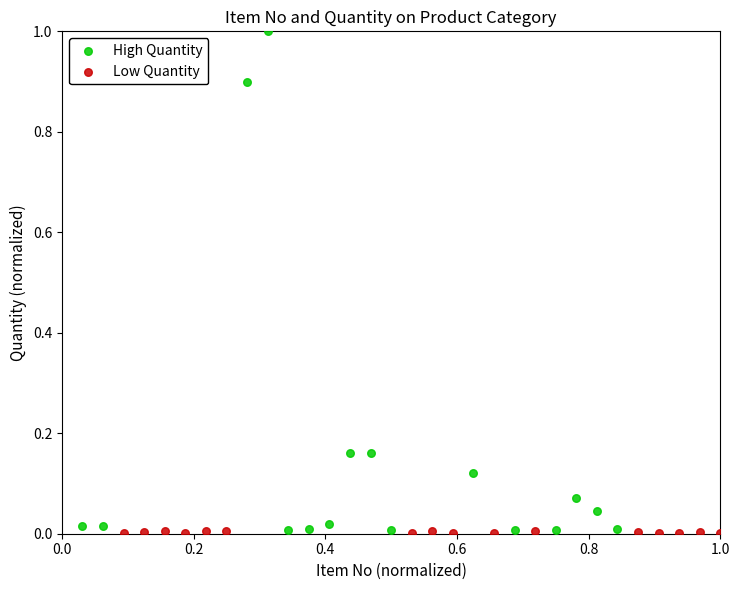

Which series has the widest spread of Y values?

High Quantity